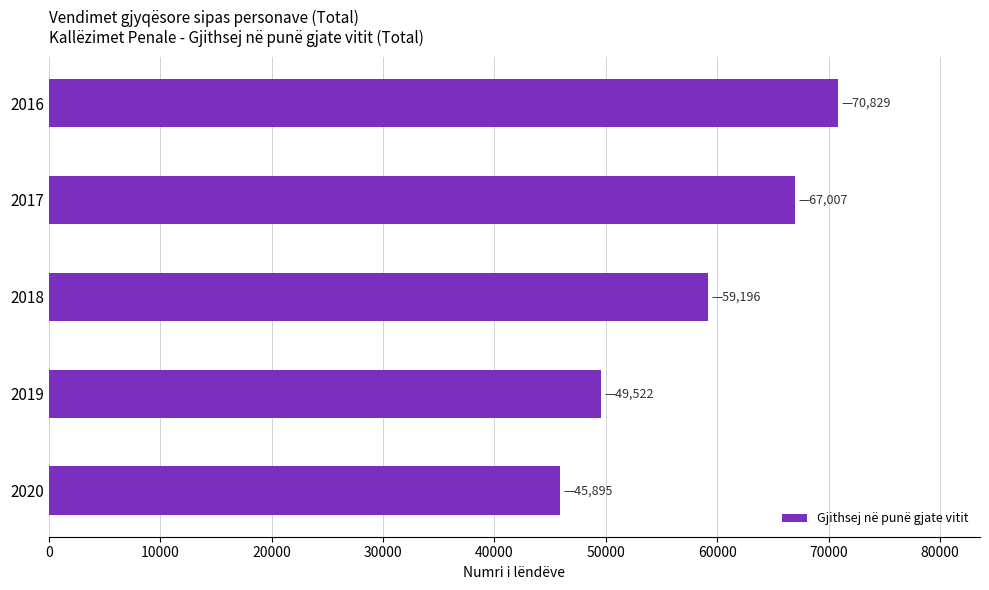

List the labels in order of value, smallest first.

2020, 2019, 2018, 2017, 2016